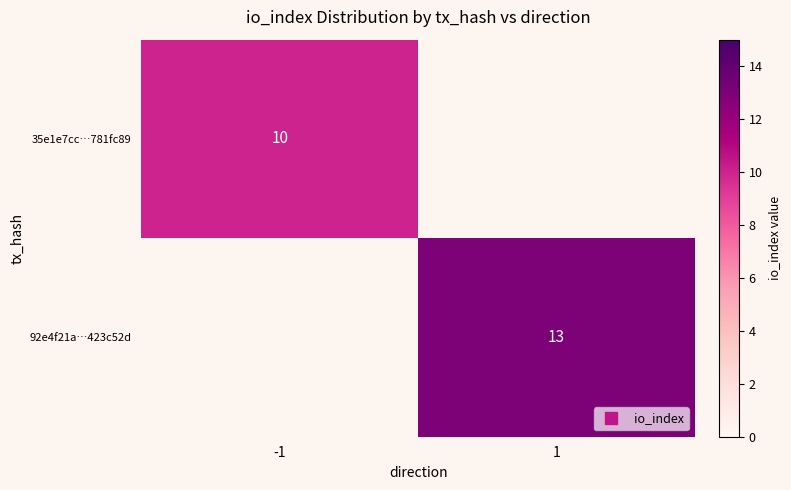

At how many categories does at least one series exceed 10?

1